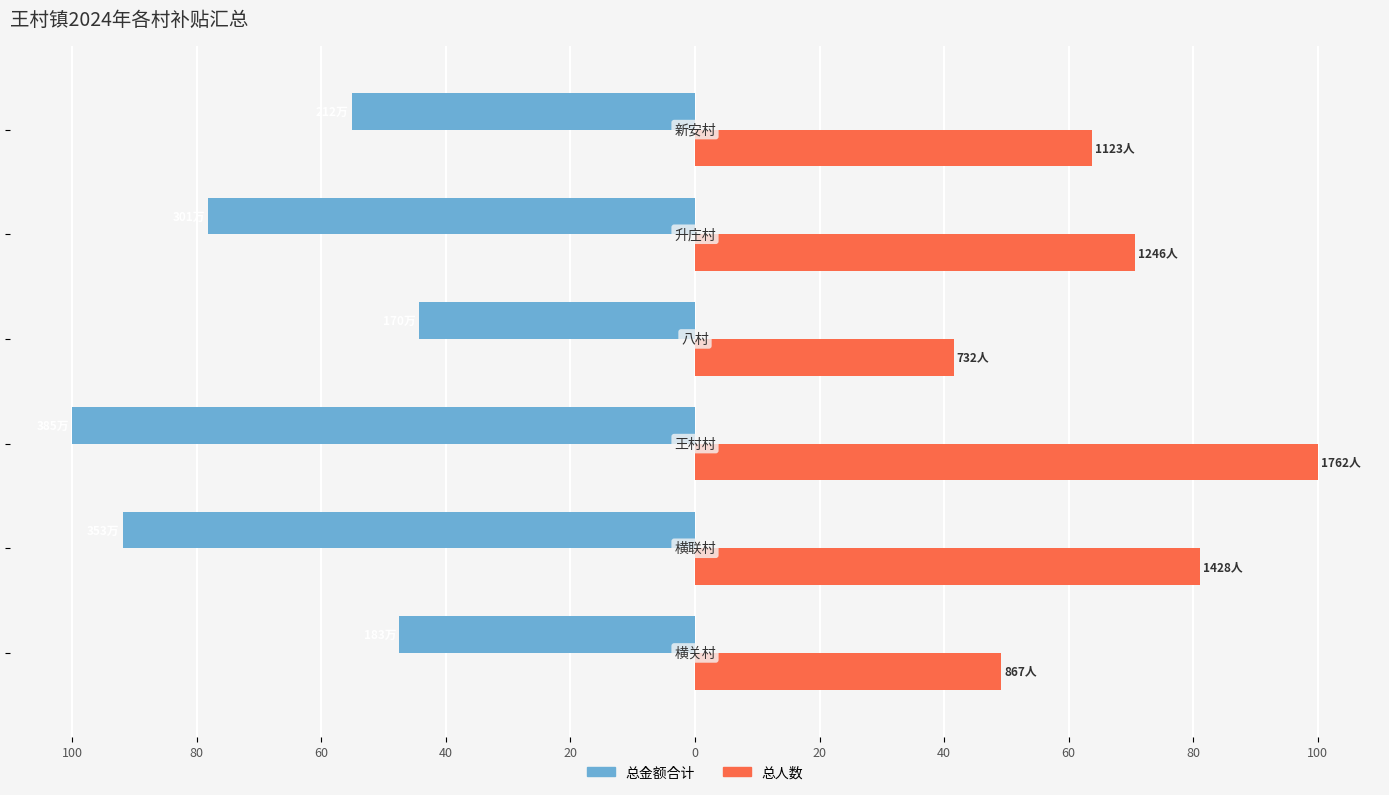

Reading right to left, list all the values displayed in this chart.

总金额合计: 0=-55.1	20=-78.2	40=-44.3	60=-100.0	80=-91.9	100=-47.5
总人数: 0=63.7	20=70.7	40=41.5	60=100.0	80=81.0	100=49.2